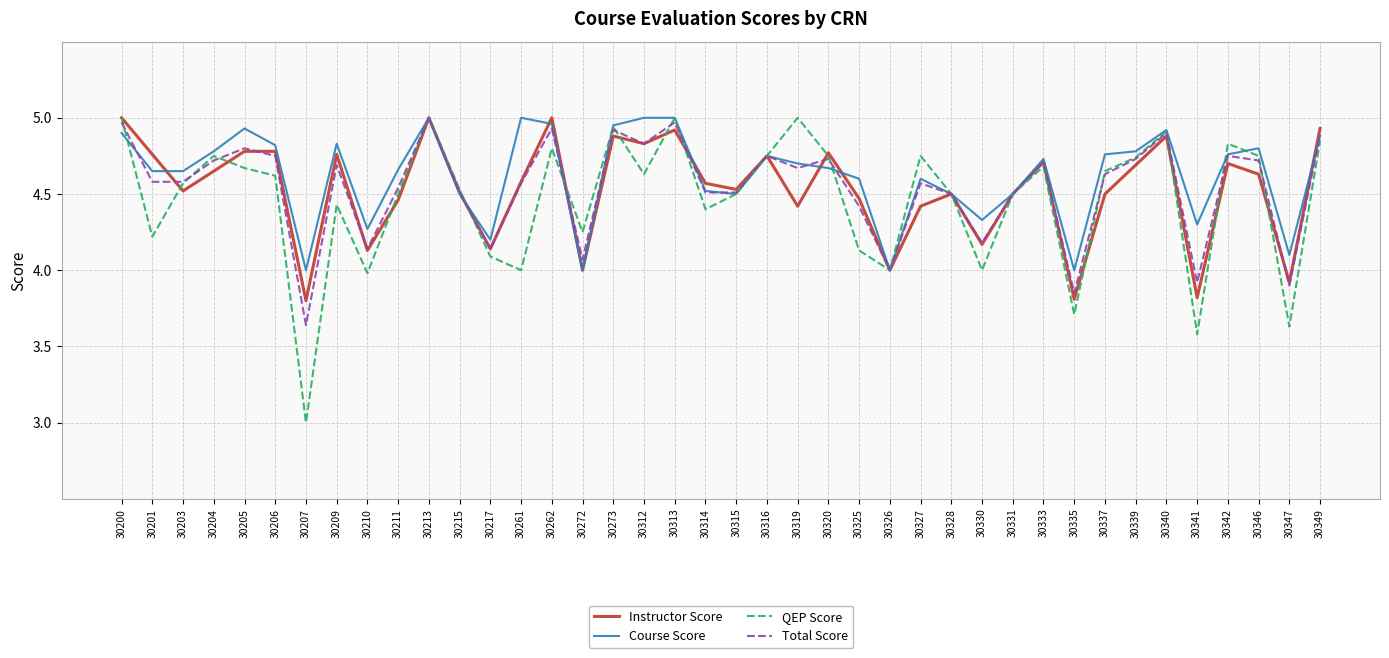

What is the lowest value of the QEP Score series?

3.0